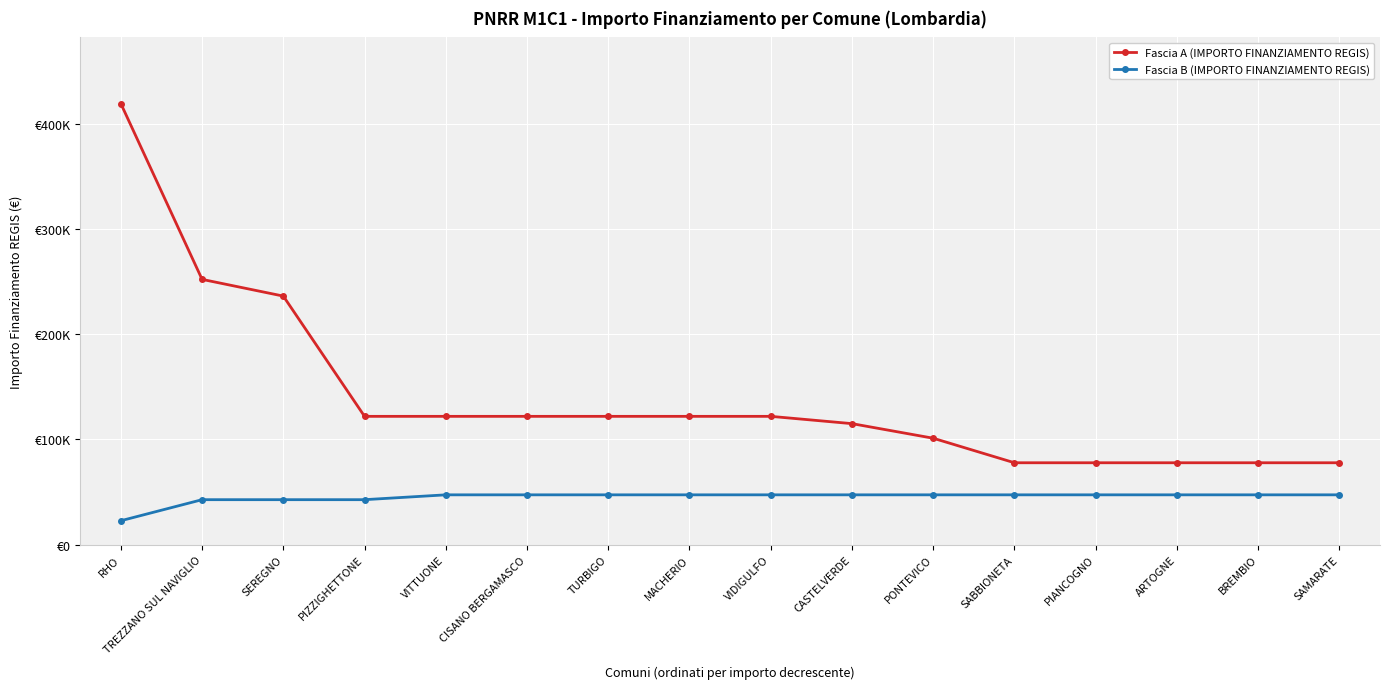

Which series has the widest spread of values?

Fascia A (IMPORTO FINANZIAMENTO REGIS)